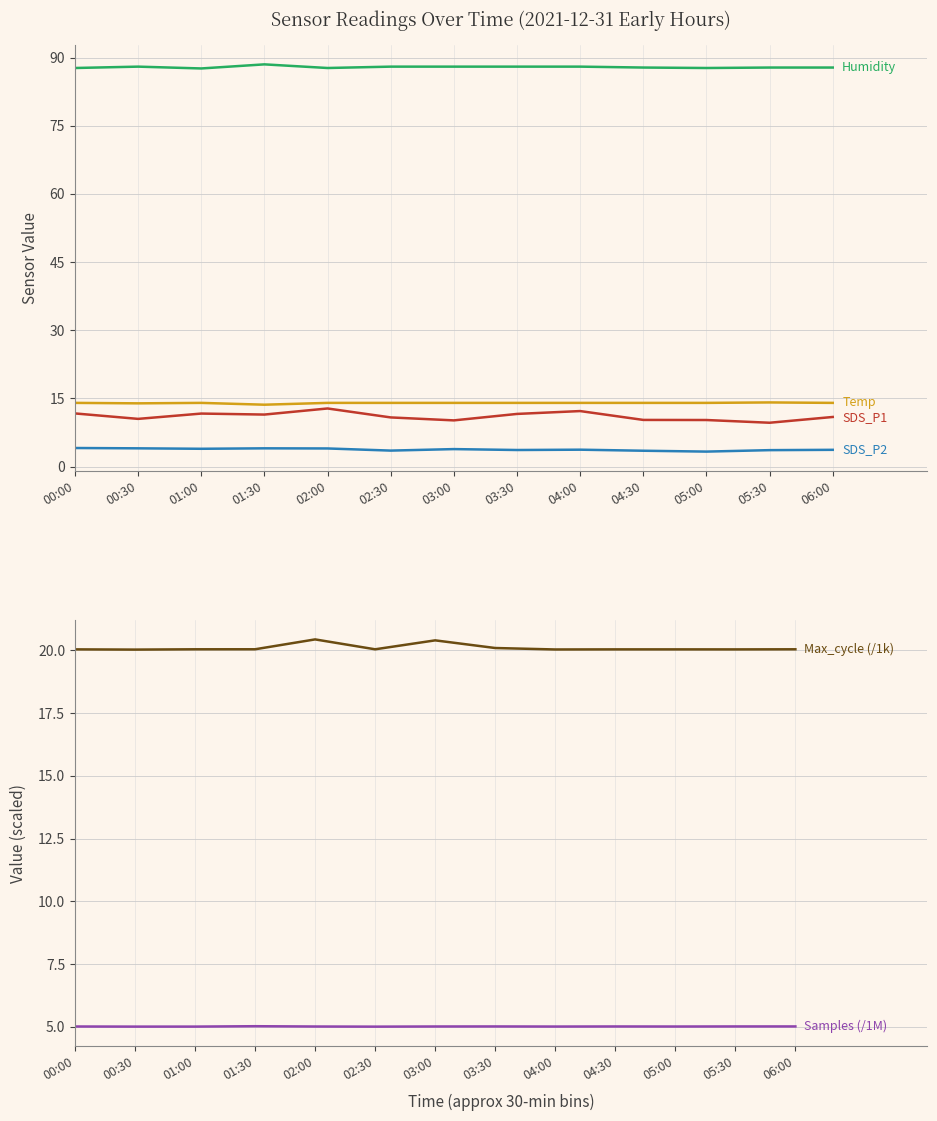

Which series changed the most between 00:00 and 05:30?

SDS_P1